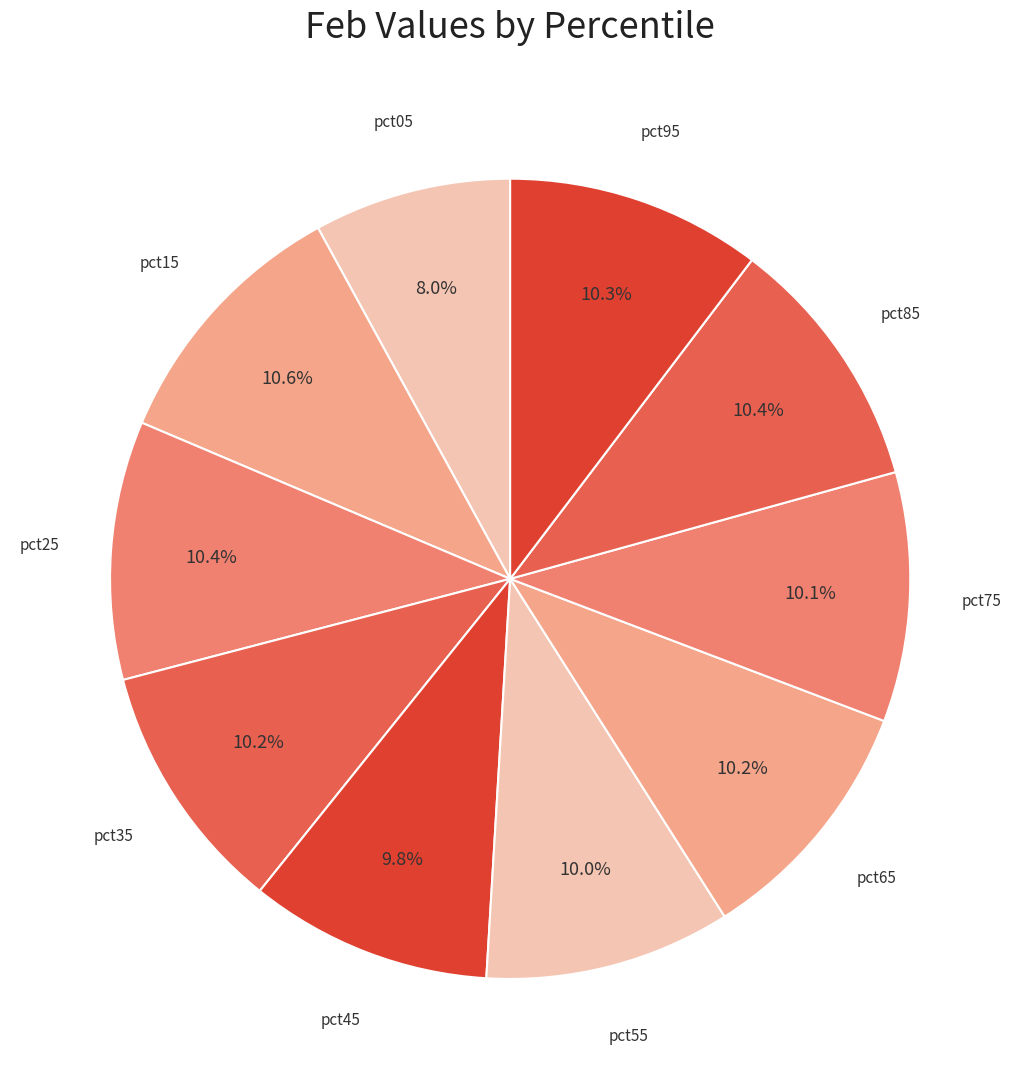

Does pct45 account for over 50% of the chart?

No